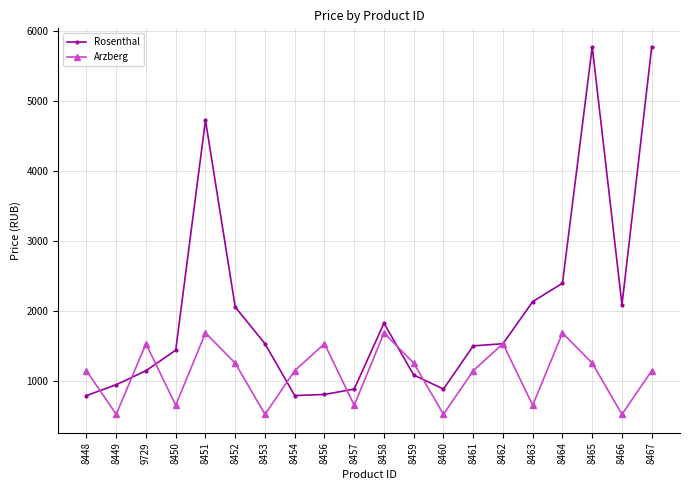

How many series are shown in this chart?

2